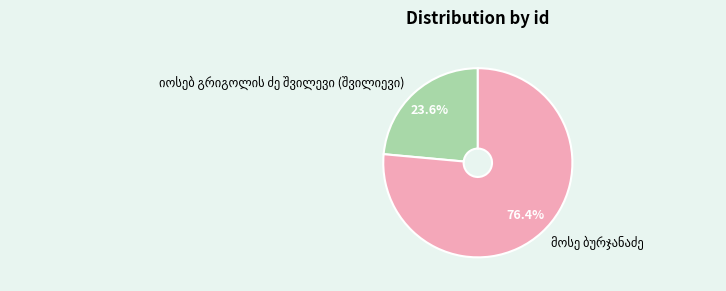

Does any single category account for the majority?

Yes